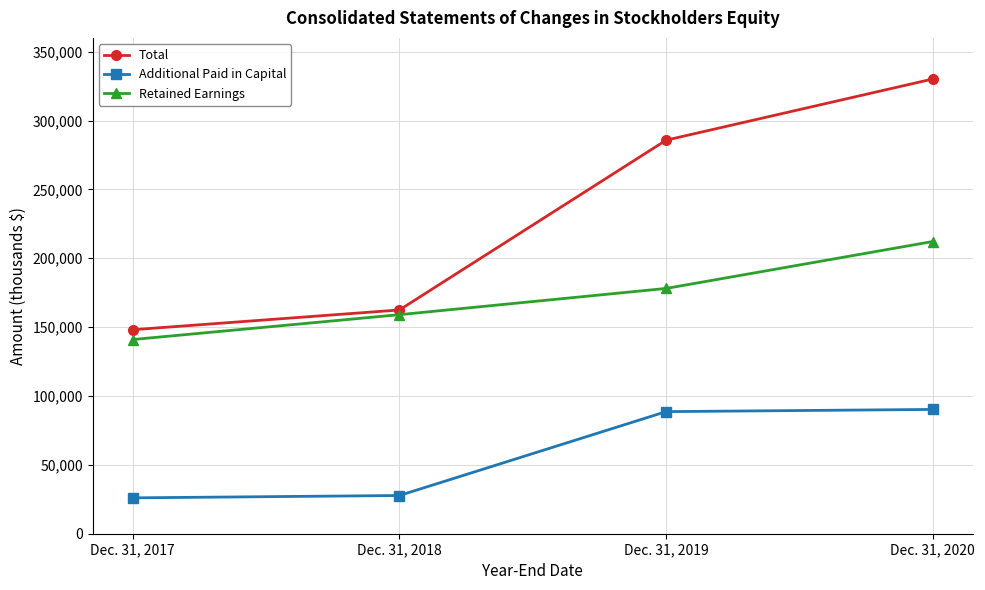

Which series has the widest spread of values?

Total